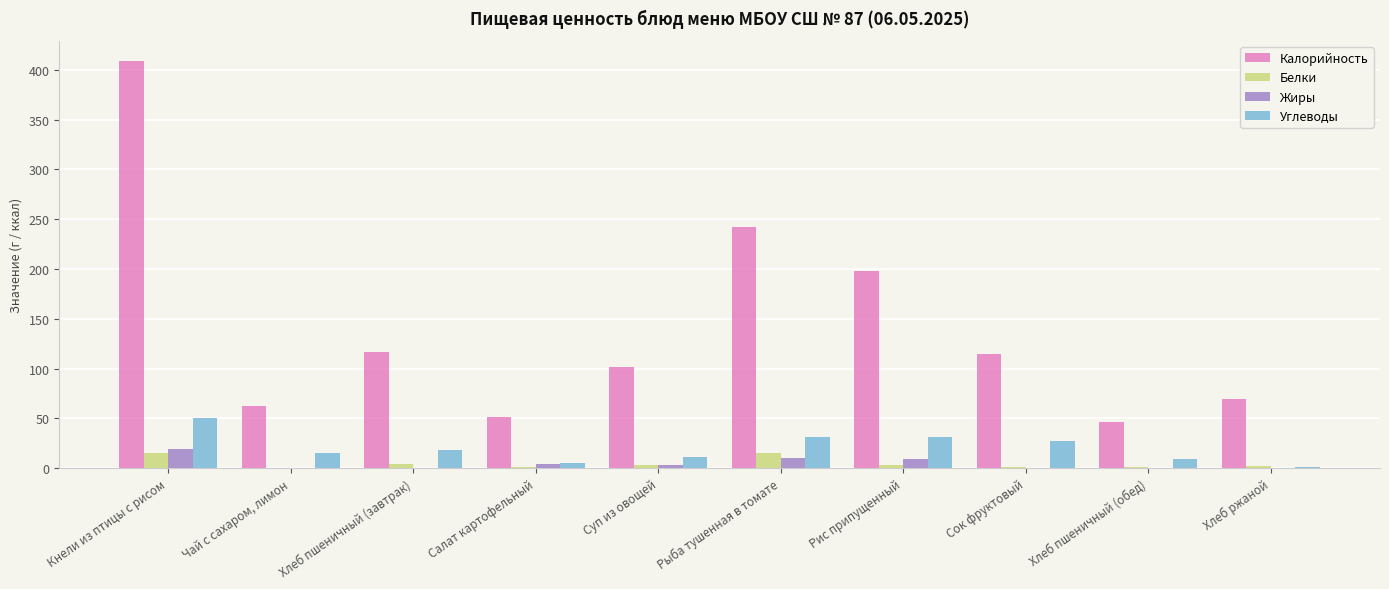

Where is Калорийность nearest to the value 227?

Рыба тушенная в томате